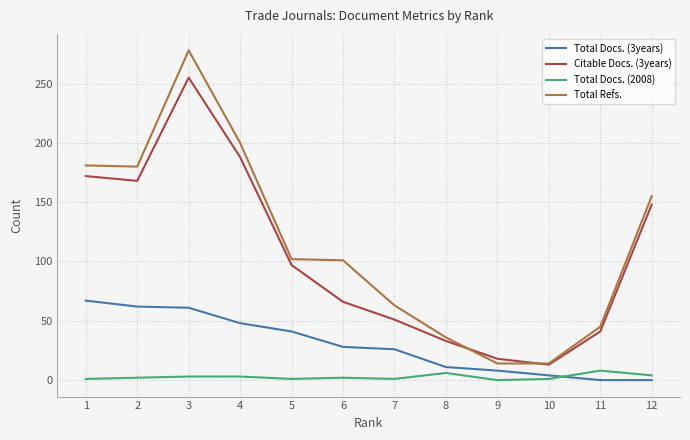

Is it true that Total Docs. (2008) equals 1 at 10?

True